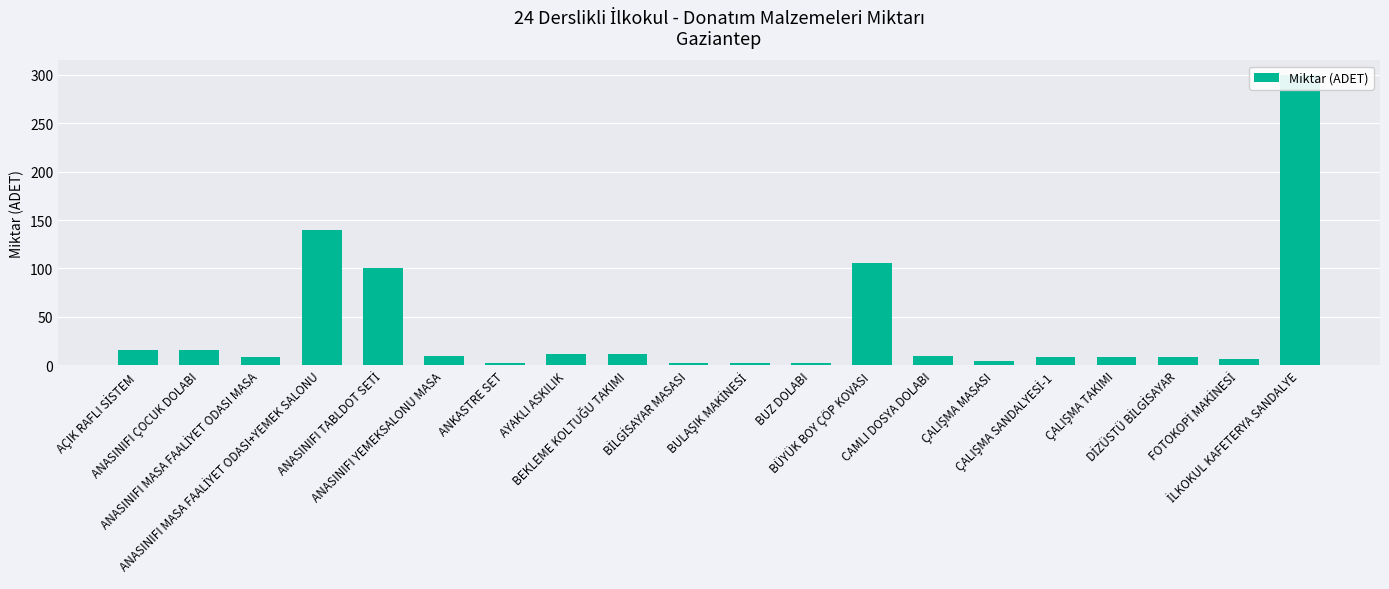

How many series are shown in this chart?

1